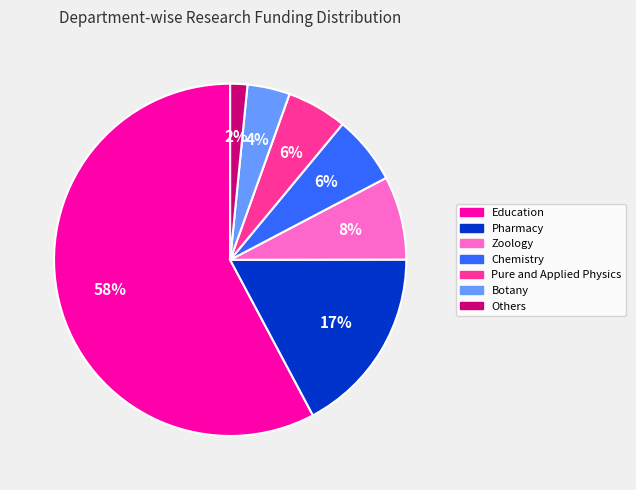

To the nearest percent, what is the average slice percentage?

14%